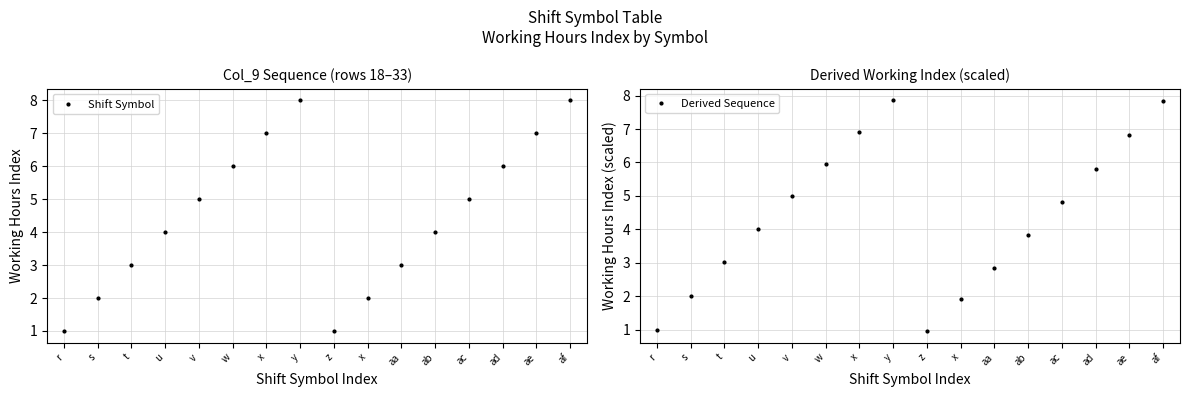

What is the sum of all Shift Symbol values?

72